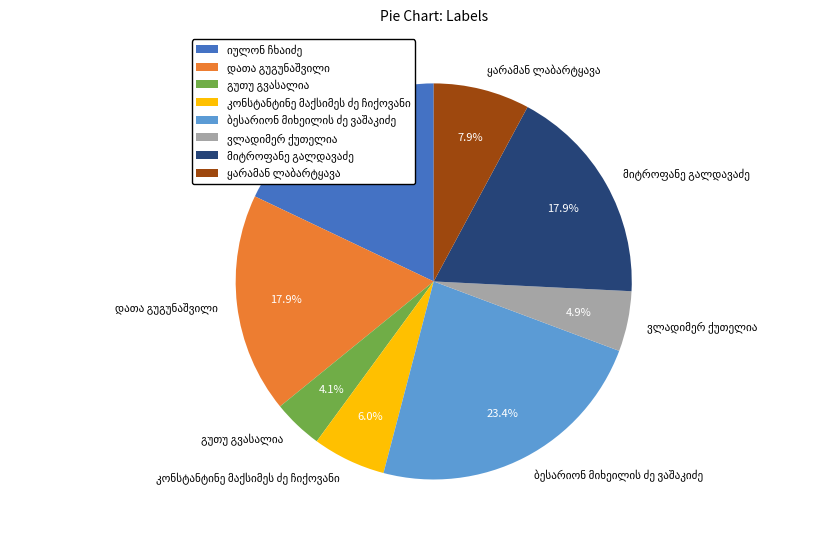

Is there any slice that represents more than half of the pie?

No